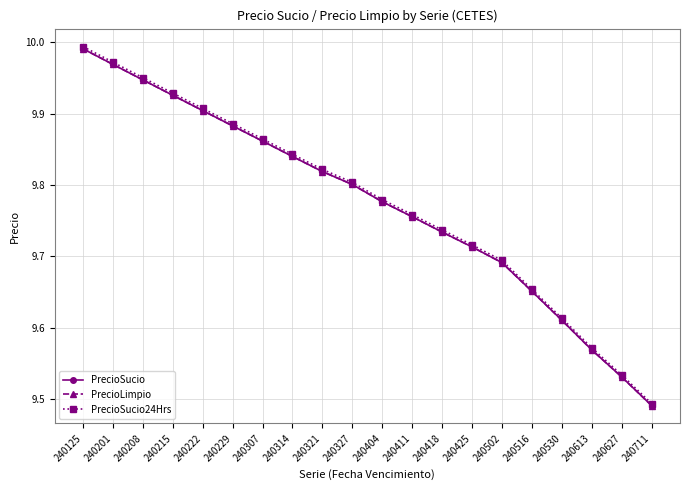

The PrecioSucio series shows 9.7 at 240502. True or false?

True